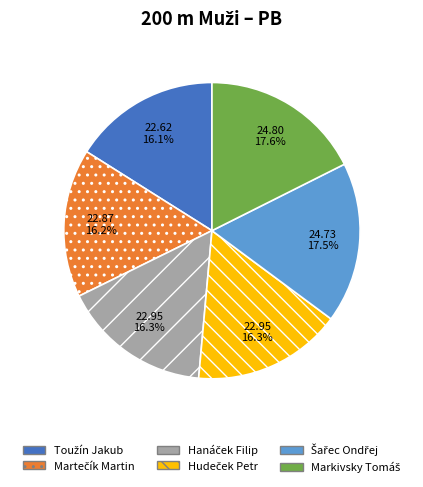

Does any single category account for the majority?

No